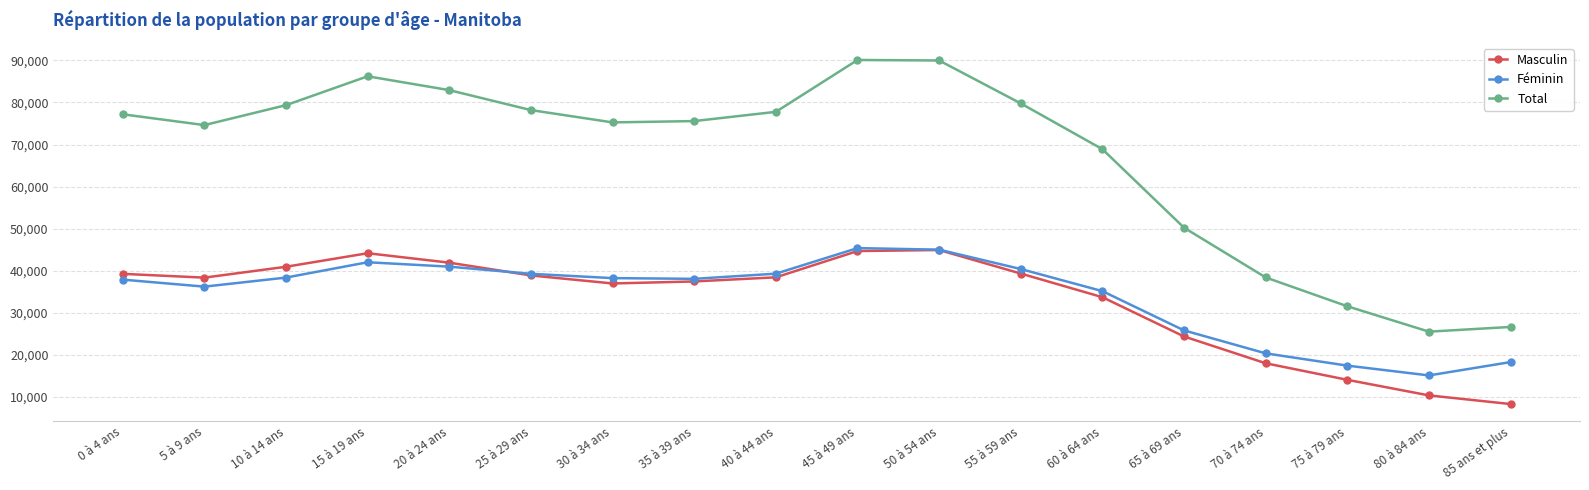

At how many categories does at least one series exceed 51002?

13